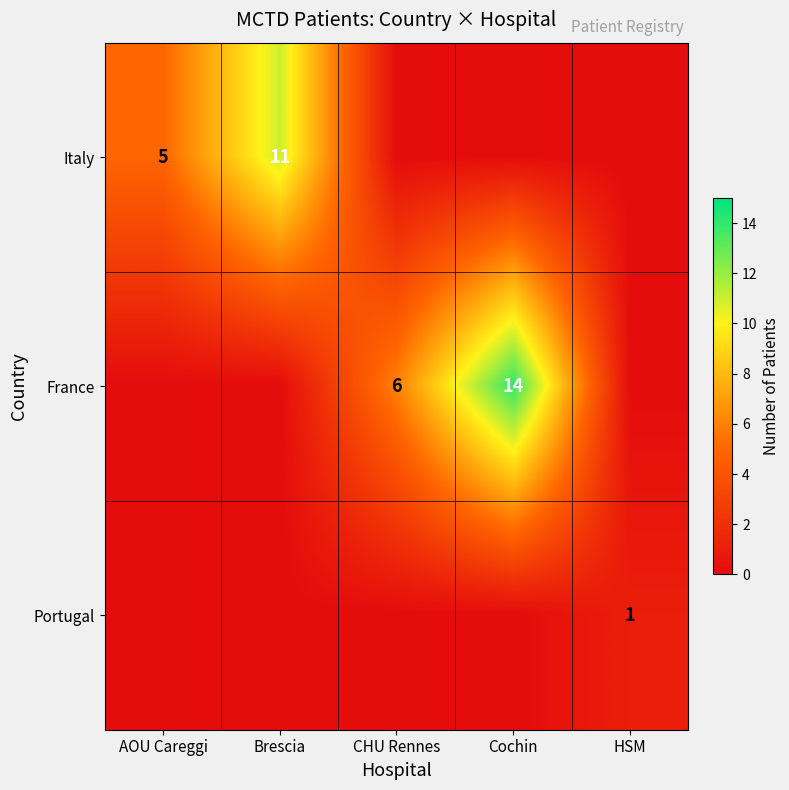

Is it true that Portugal equals 0 at HSM?

False